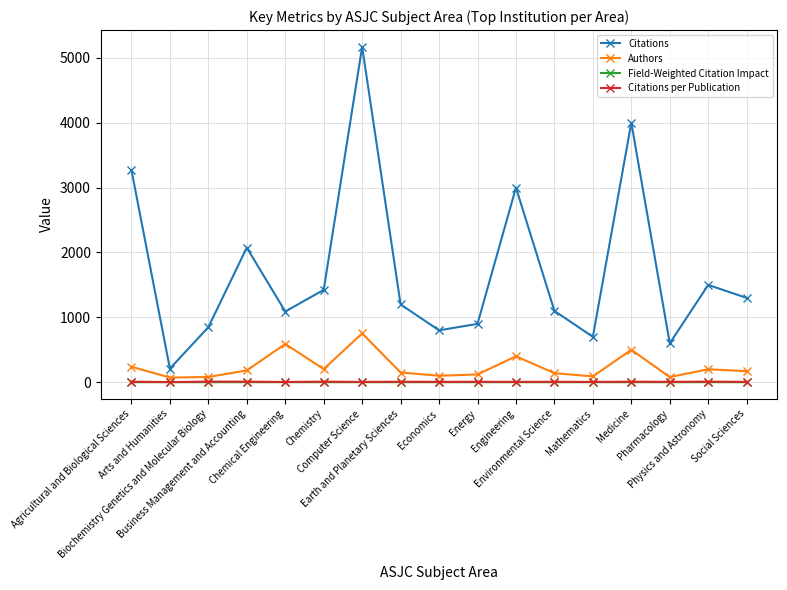

Which series has the largest total across all categories?

Citations